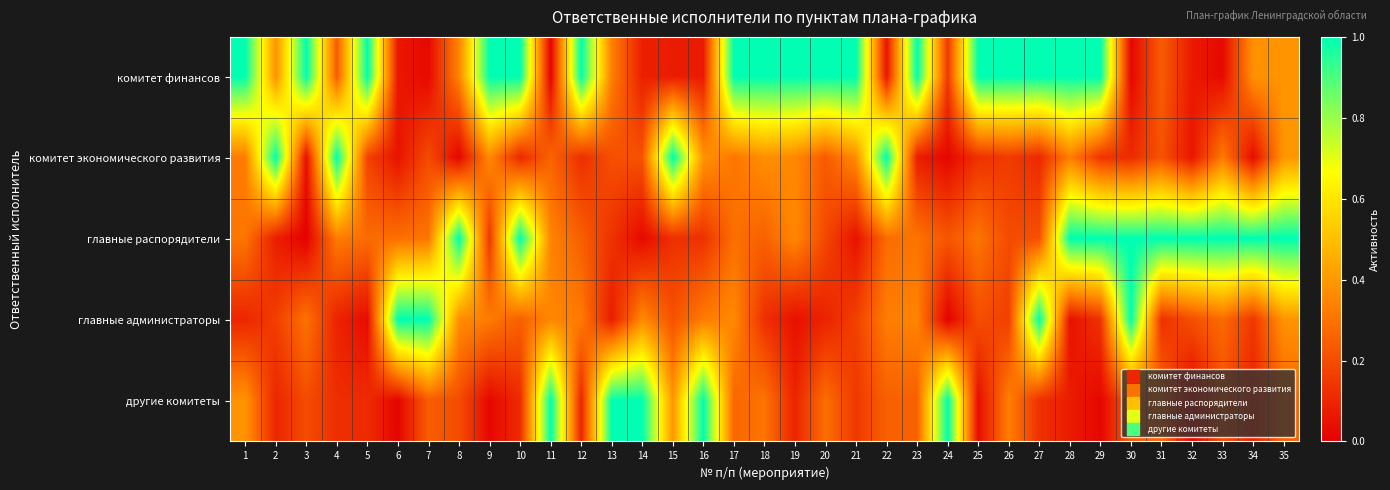

Reading right to left, list all the values displayed in this chart.

комитет финансов: 35=0.4	34=0.4	33=0.0	32=0.1	31=0.2	30=0.0	29=1.0	28=1.0	27=1.0	26=1.0	25=1.0	24=0.1	23=1.0	22=0.1	21=1.0	20=1.0	19=1.0	18=1.0	17=1.0	16=0.1	15=0.1	14=0.1	13=0.3	12=1.0	11=0.0	10=1.0	9=1.0	8=0.3	7=0.0	6=0.1	5=1.0	4=0.2	3=1.0	2=0.4	1=1.0
комитет экономического развития: 35=0.4	34=0.0	33=0.3	32=0.1	31=0.2	30=0.1	29=0.1	28=0.3	27=0.1	26=0.2	25=0.1	24=0.0	23=0.1	22=1.0	21=0.4	20=0.2	19=0.4	18=0.4	17=0.3	16=0.4	15=1.0	14=0.2	13=0.2	12=0.1	11=0.3	10=0.1	9=0.4	8=0.0	7=0.2	6=0.0	5=0.2	4=1.0	3=0.0	2=1.0	1=0.3
главные распорядители: 35=1.0	34=1.0	33=1.0	32=1.0	31=1.0	30=1.0	29=1.0	28=1.0	27=0.2	26=0.2	25=0.3	24=0.2	23=0.3	22=0.3	21=0.0	20=0.2	19=0.4	18=0.3	17=0.3	16=0.1	15=0.1	14=0.0	13=0.1	12=0.2	11=0.3	10=1.0	9=0.1	8=1.0	7=0.3	6=0.3	5=0.3	4=0.3	3=0.0	2=0.1	1=0.3
главные администраторы: 35=0.4	34=0.1	33=0.3	32=0.2	31=0.1	30=1.0	29=0.1	28=0.0	27=1.0	26=0.2	25=0.2	24=0.0	23=0.3	22=0.3	21=0.2	20=0.1	19=0.0	18=0.1	17=0.4	16=0.3	15=0.2	14=0.4	13=0.1	12=0.3	11=0.3	10=0.3	9=0.3	8=0.4	7=1.0	6=1.0	5=0.0	4=0.1	3=0.3	2=0.2	1=0.1
другие комитеты: 35=0.3	34=0.1	33=0.2	32=0.0	31=0.3	30=0.2	29=0.0	28=0.1	27=0.1	26=0.3	25=0.0	24=1.0	23=0.3	22=0.3	21=0.1	20=0.3	19=0.1	18=0.3	17=0.3	16=1.0	15=0.4	14=1.0	13=1.0	12=0.1	11=1.0	10=0.1	9=0.0	8=0.2	7=0.2	6=0.0	5=0.1	4=0.1	3=0.2	2=0.1	1=0.4